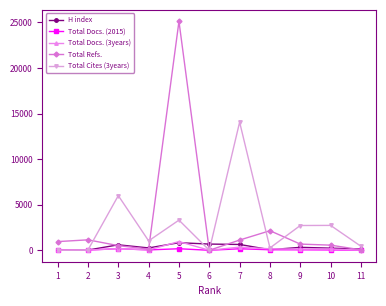

Where is the first local maximum for H index?

3